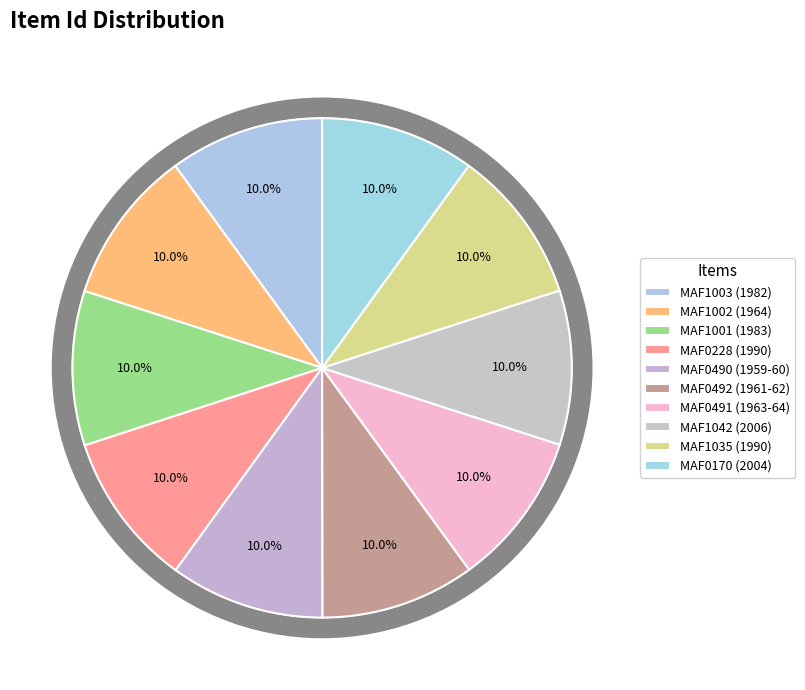

Is it true that MAF0228 (1990) is 1% of the pie?

False